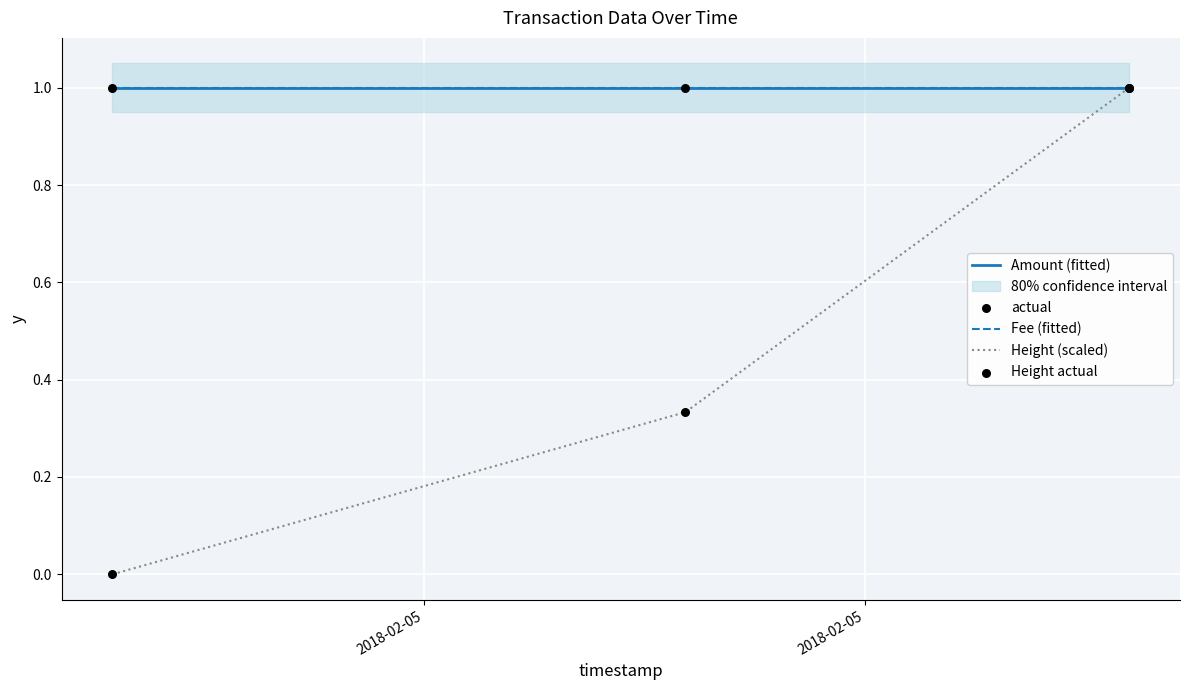

At how many categories does at least one series exceed 0?

3